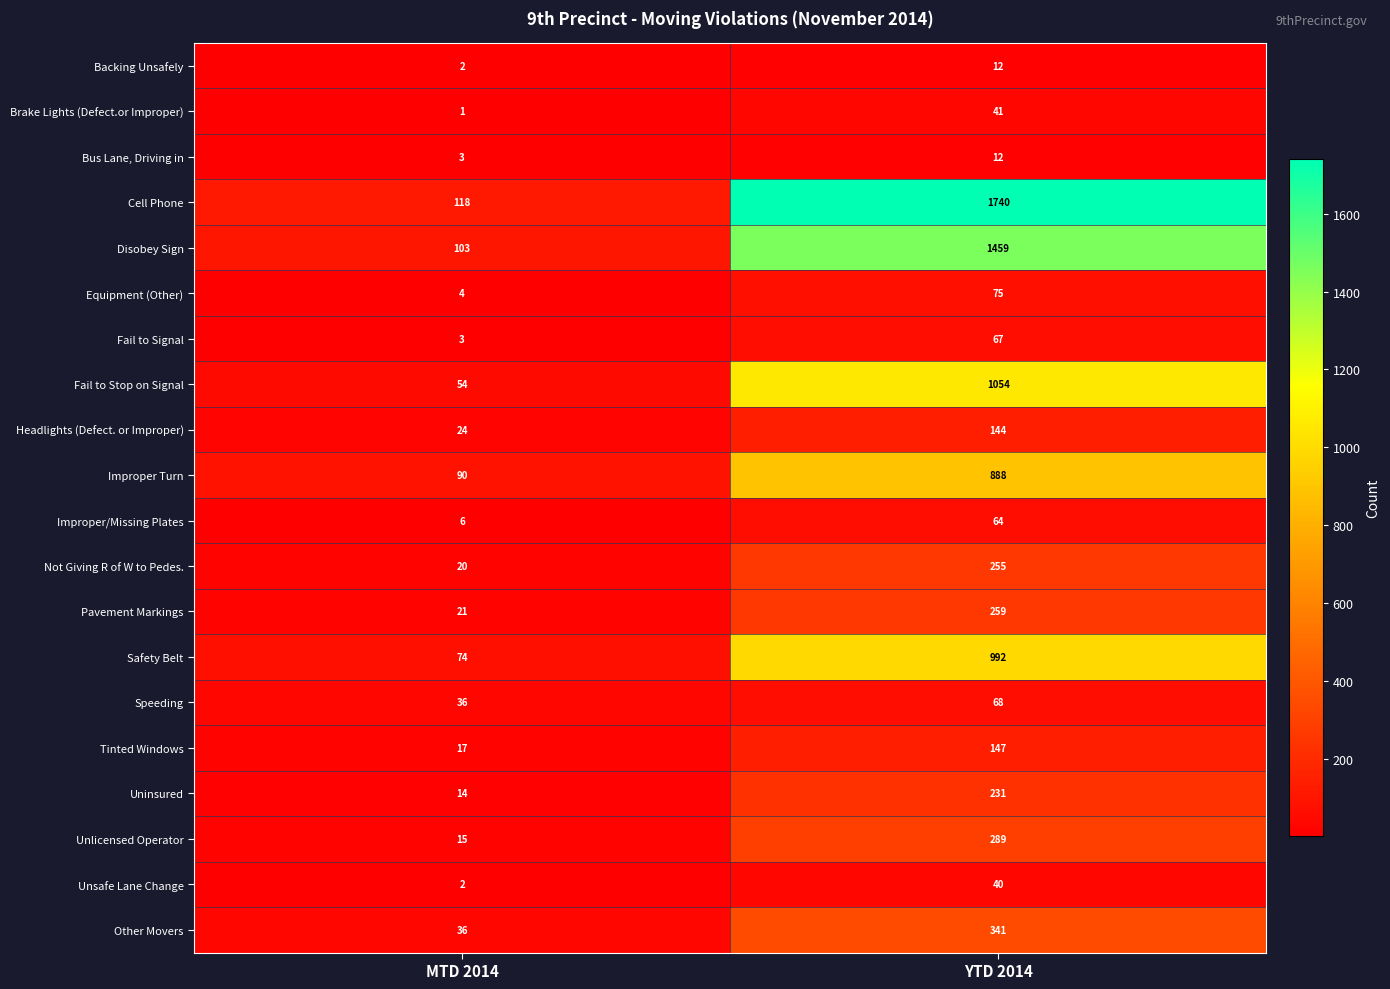

The Tinted Windows series shows 77 at YTD 2014. True or false?

False